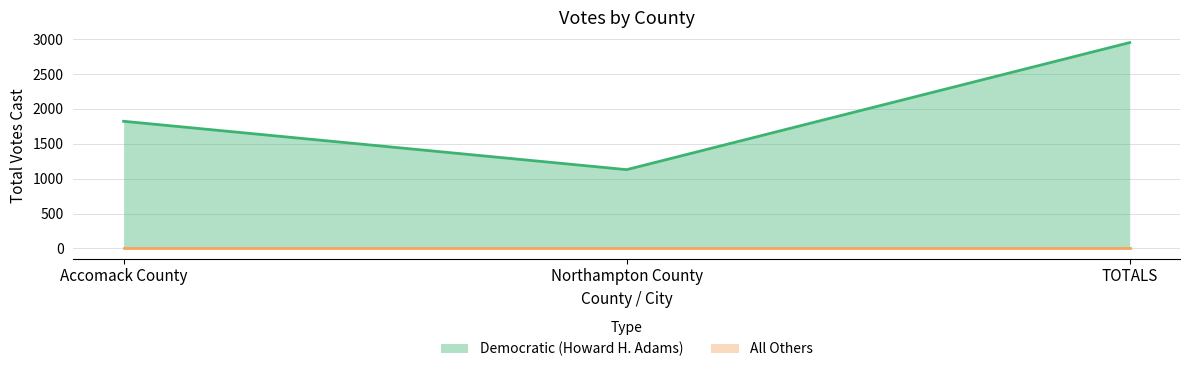

Reading right to left, transcribe all the data shown in this chart.

TOTALS=2952	Northampton County=1129	Accomack County=1823